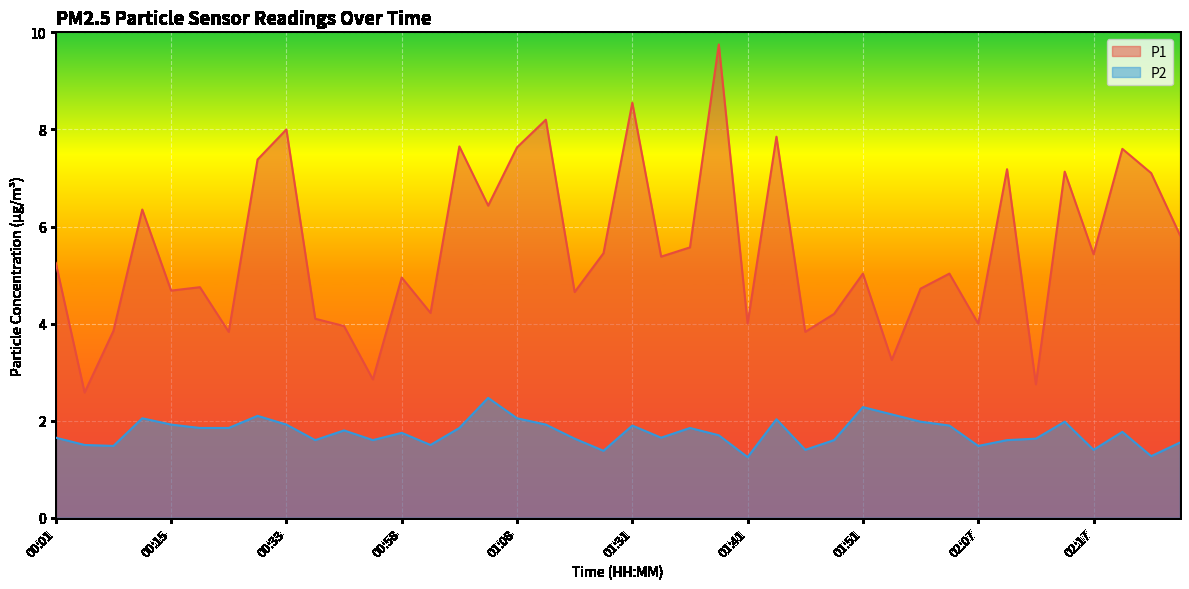

What is the label of the 32nd point from the right?

00:33